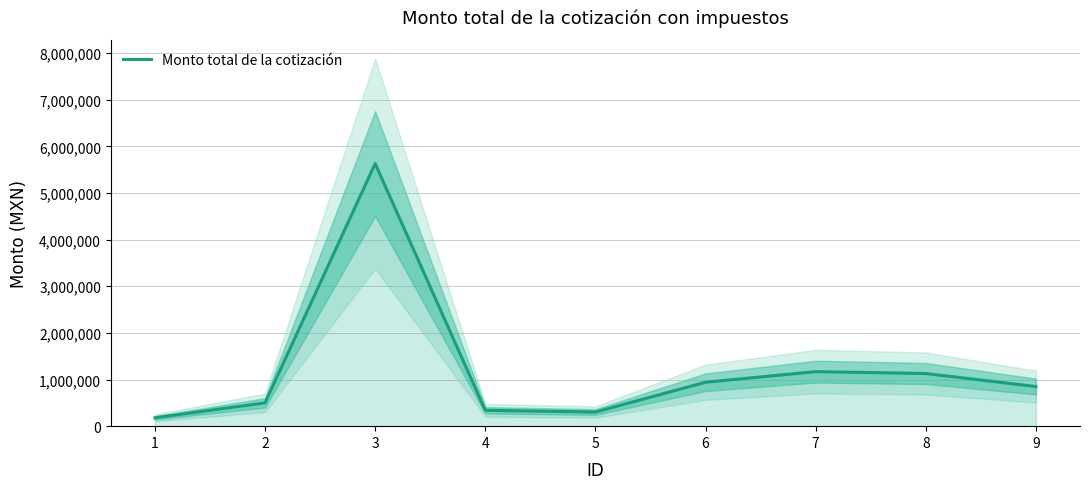

Count the number of values greater than 850144.

5